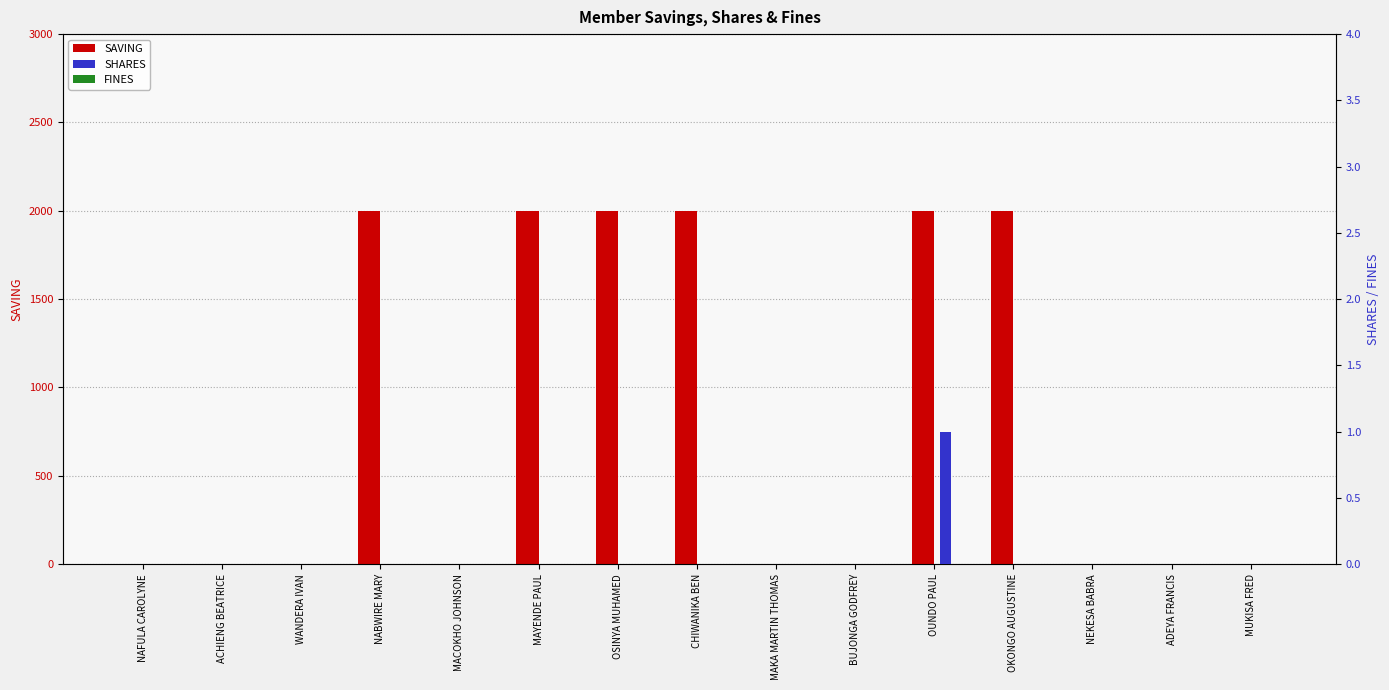

What are all the series names shown in the legend?

SAVING, SHARES, FINES